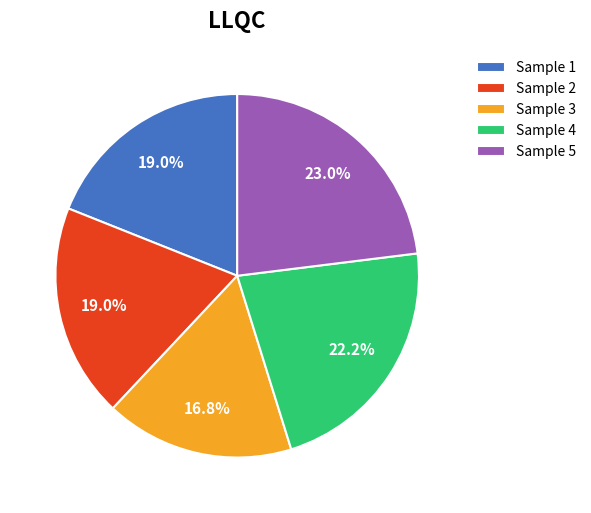

Is there a majority slice in this chart?

No